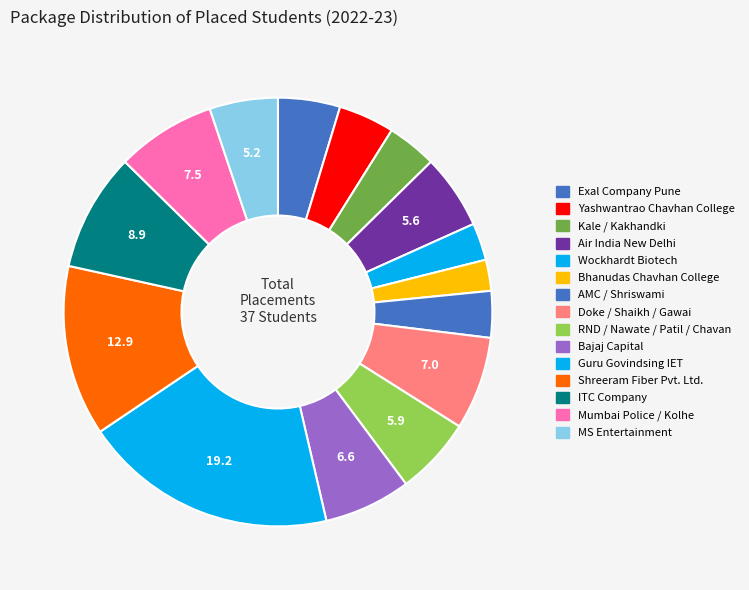

How many slices are in this pie chart?

15